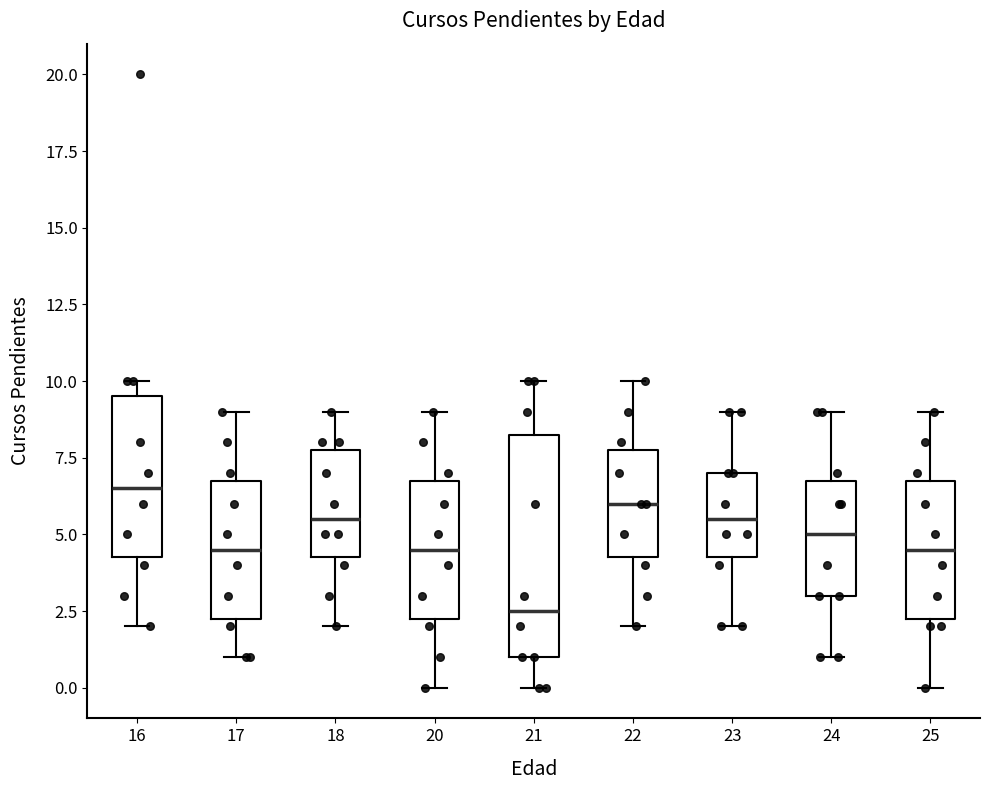

Where is the lower edge of the box at x = 21 on the y-axis? The values are not printed on the chart, so give them approximately, as read against the axis.

1.0